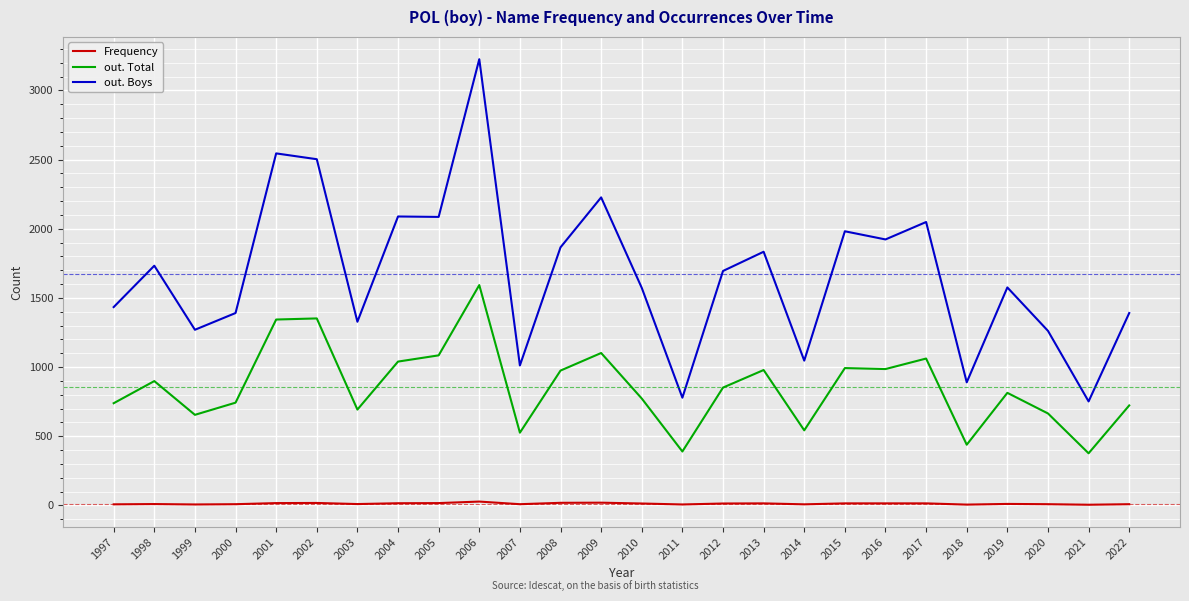

Does the chart display data point markers on the line(s)?

No